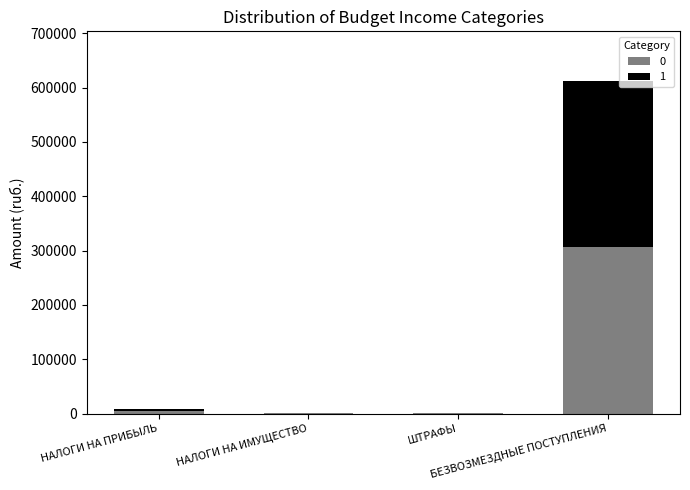

What is the maximum value for 0?

305810.8